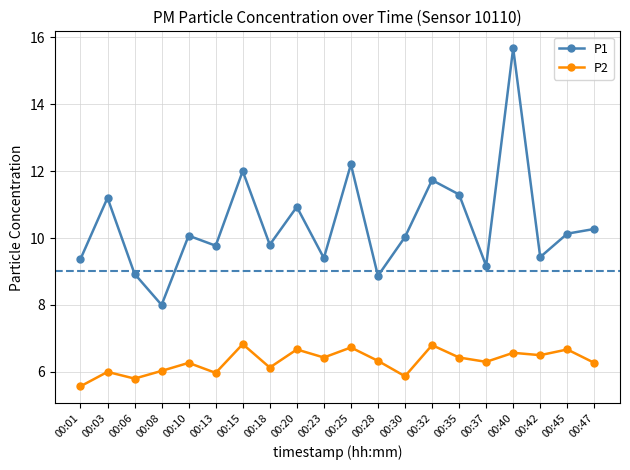

What is the highest value of the P1 series?

15.7